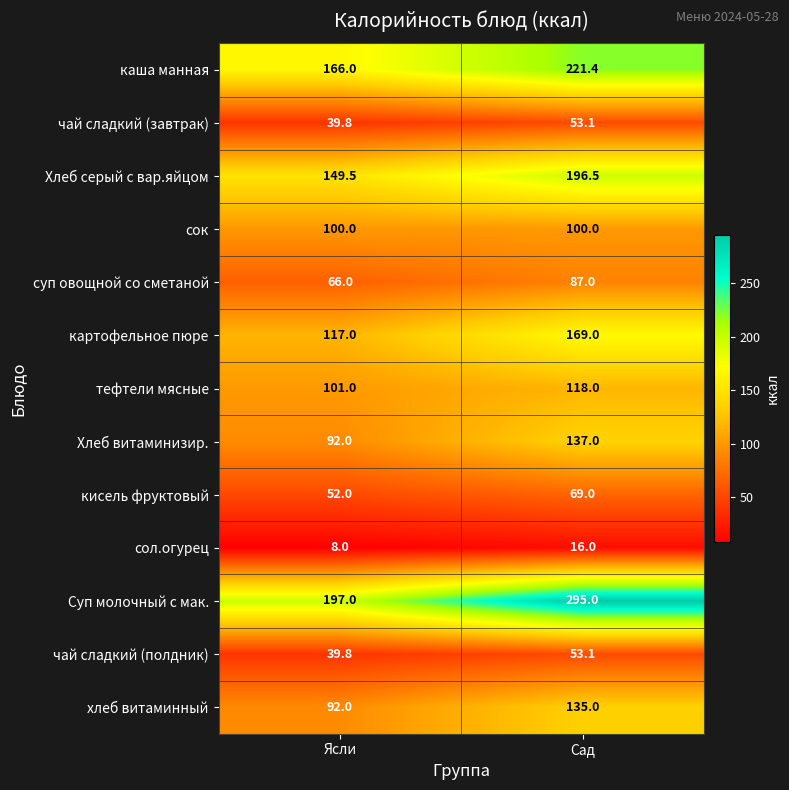

What is the total value across all series at Ясли?

1220.1